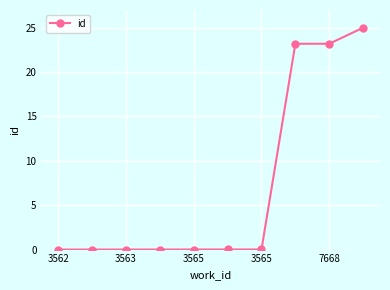

What is the difference between the second highest and second lowest values?

23.2